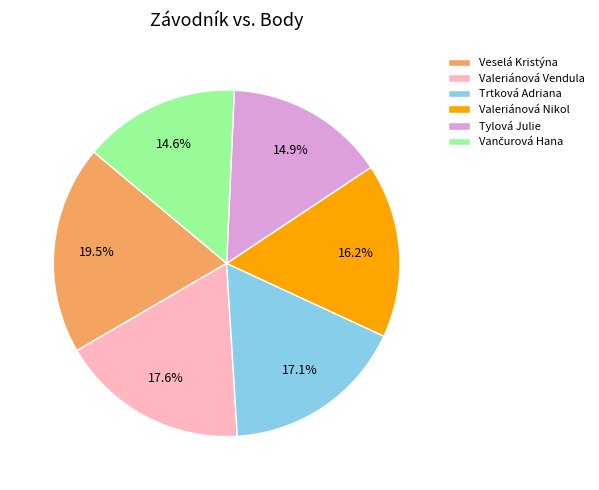

Between Valeriánová Nikol and Trtková Adriana, which is larger?

Trtková Adriana